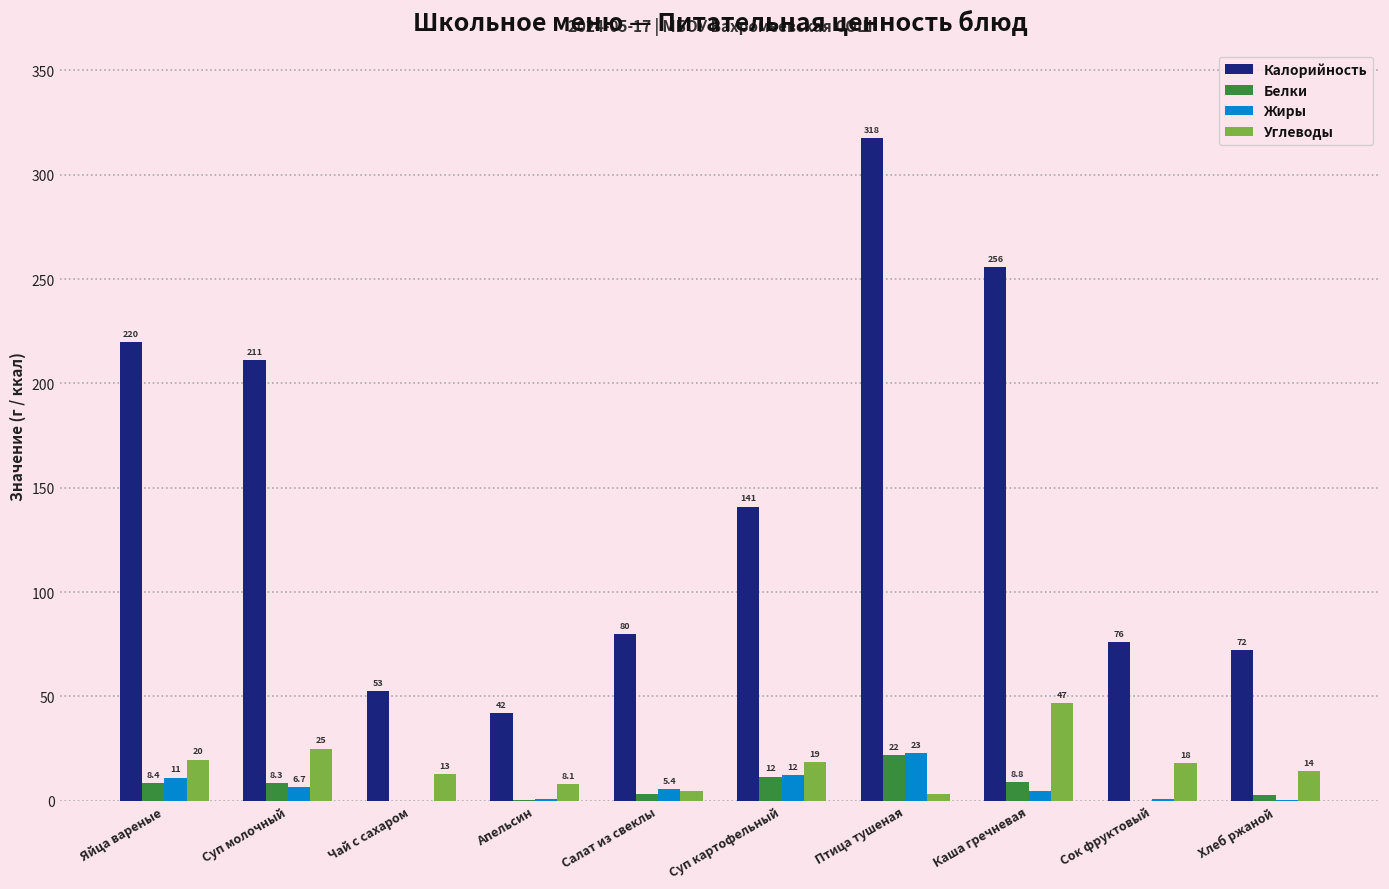

At which label does Углеводы reach its peak?

Каша гречневая